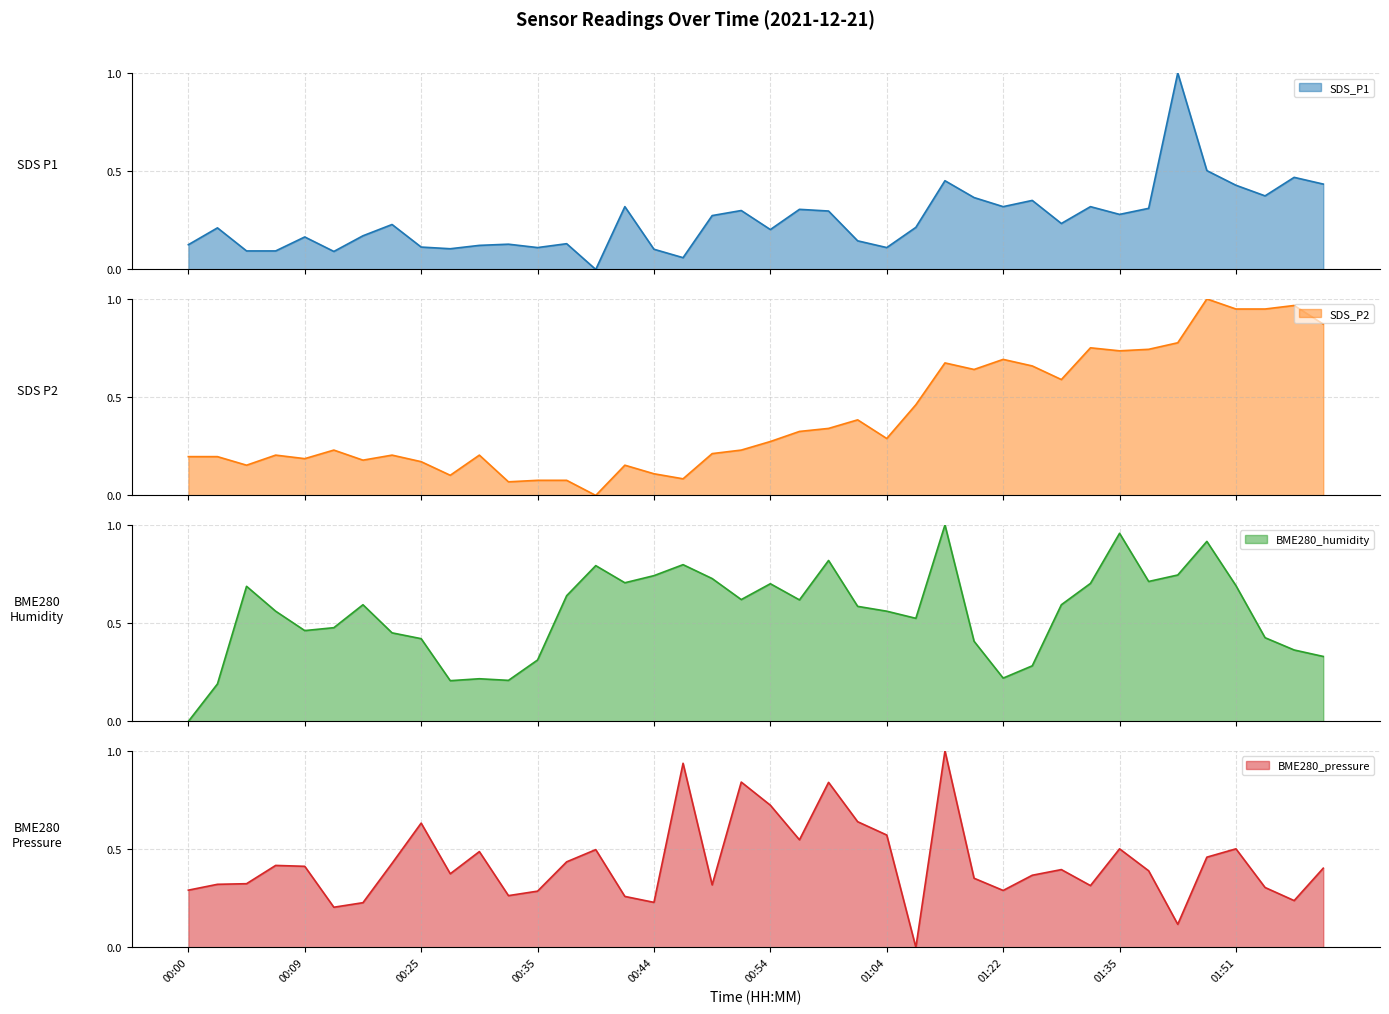

Rank the series at 01:22 from lowest to highest value.

BME280_humidity, BME280_pressure, SDS_P1, SDS_P2